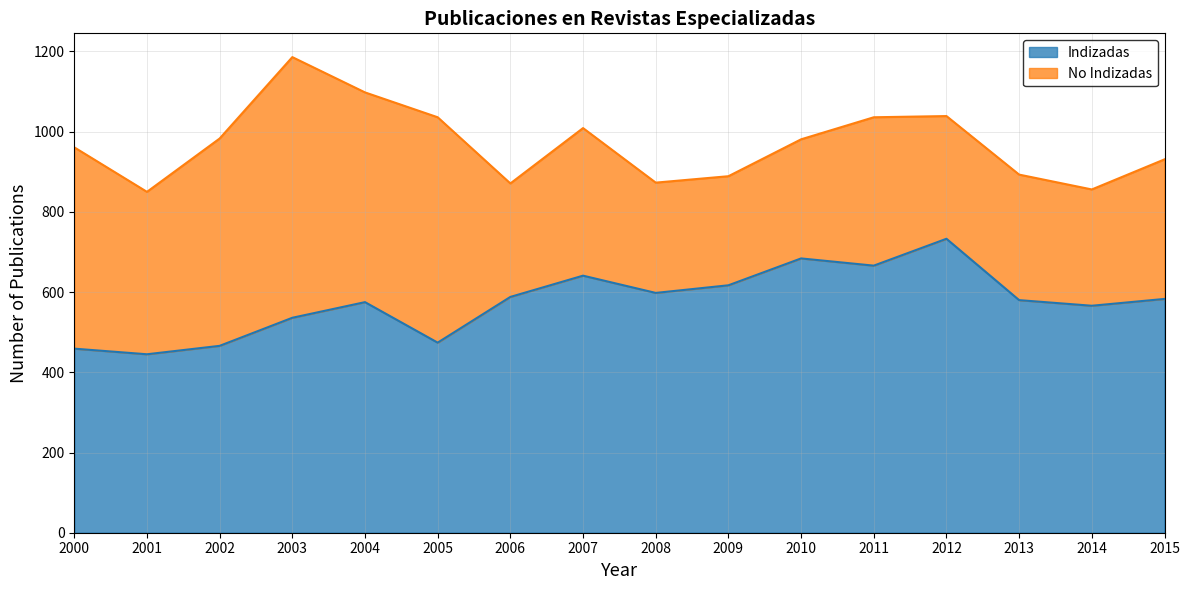

List the labels in order of value, smallest first.

2001, 2000, 2002, 2005, 2003, 2014, 2004, 2013, 2015, 2006, 2008, 2009, 2007, 2011, 2010, 2012